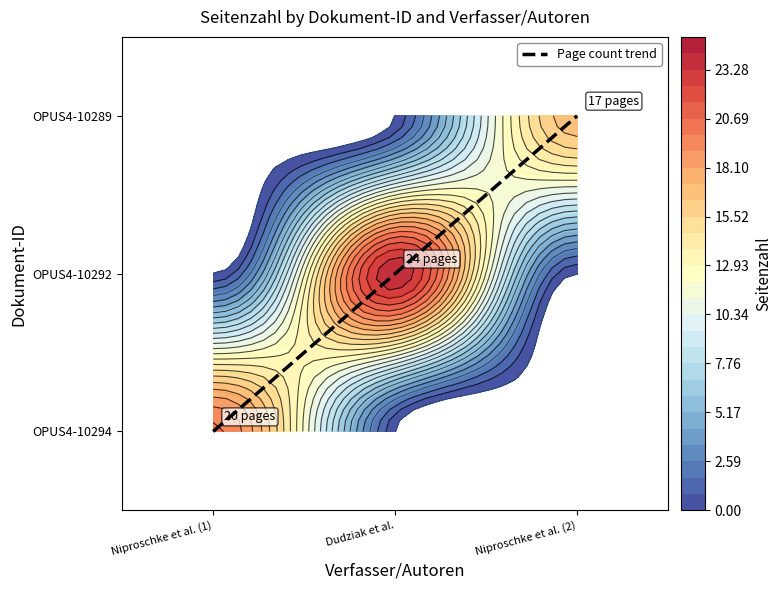

Count the values in the range 0 to 2.

3